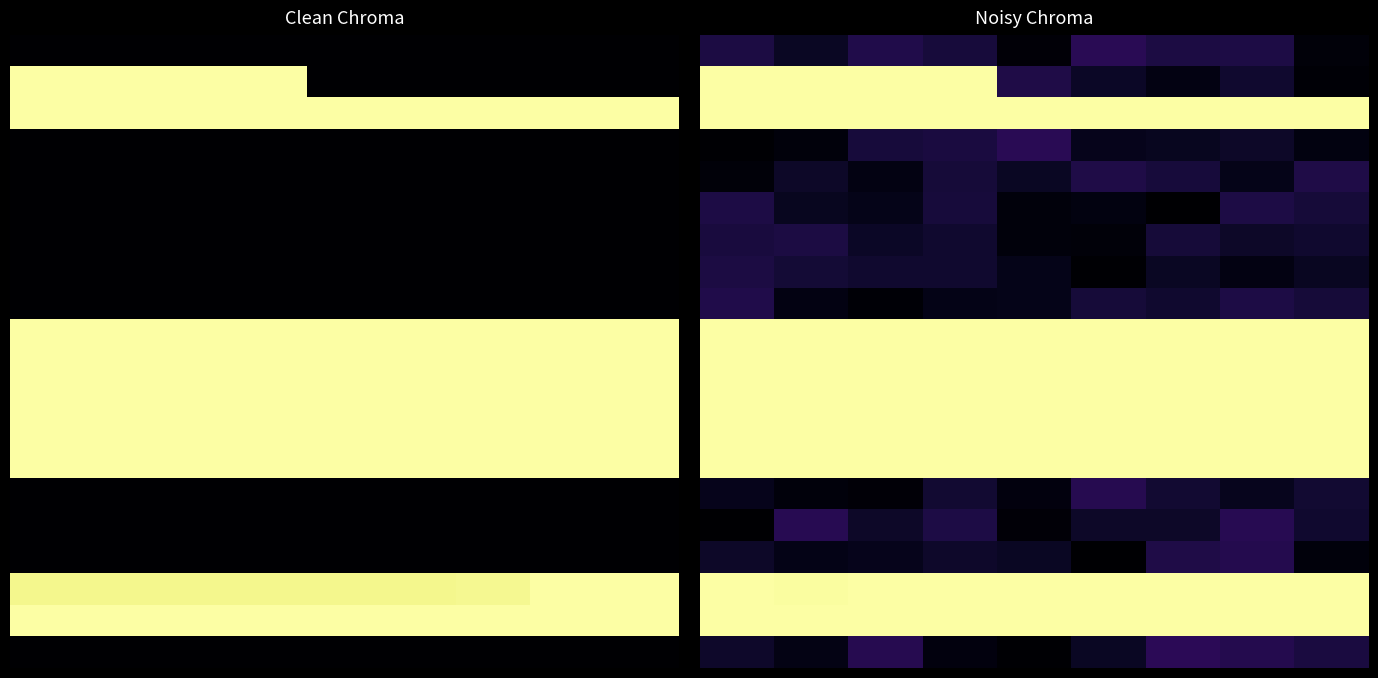

Between 1 and 7, which is larger?

7